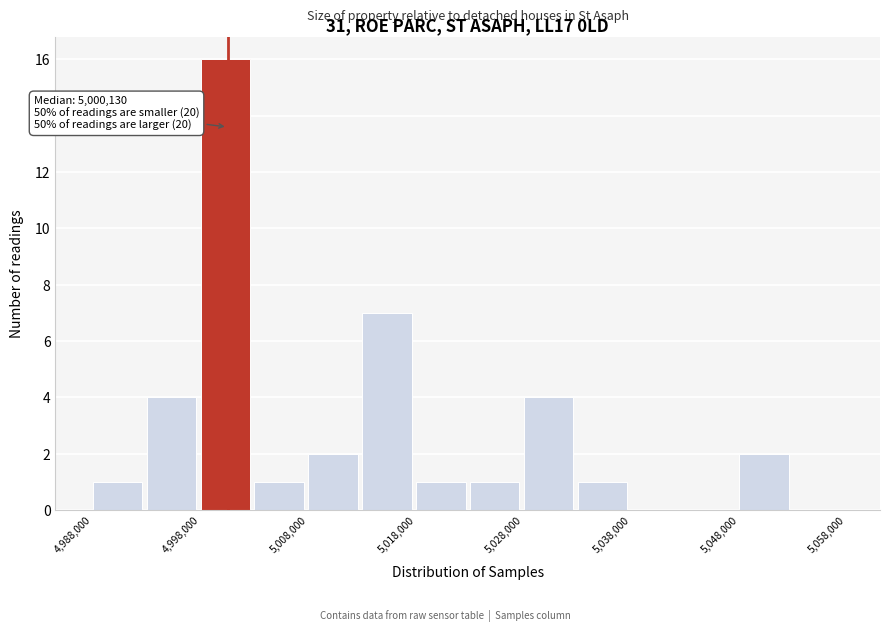

Over which range of the x-axis is the bar tallest?

4998000 to 5003000